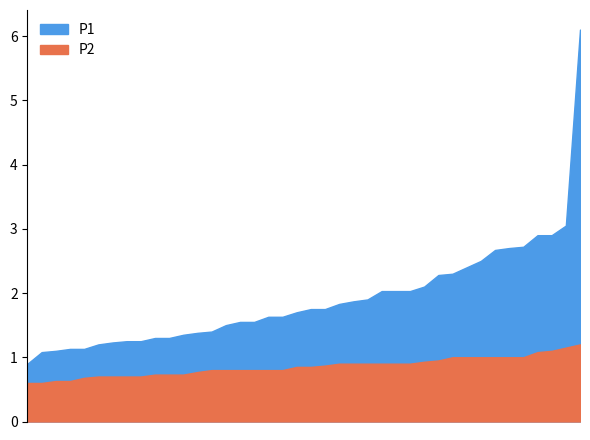

Rank the series at 06:27 from lowest to highest value.

P2, P1